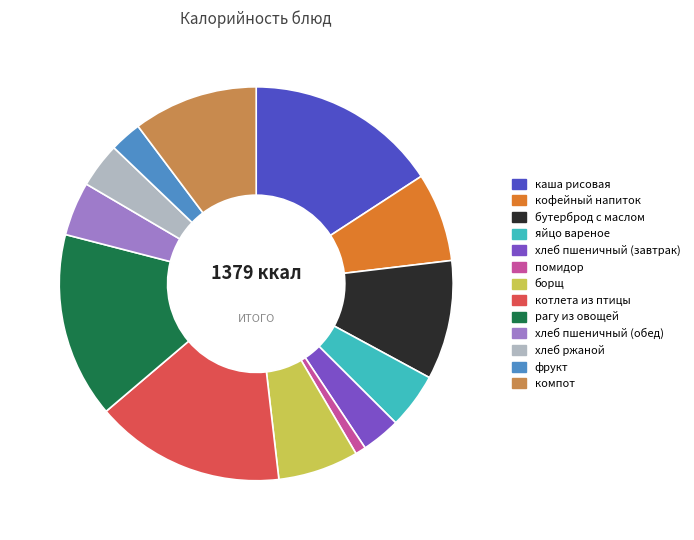

Is the sum of рагу из овощей and котлета из птицы greater than half?

No